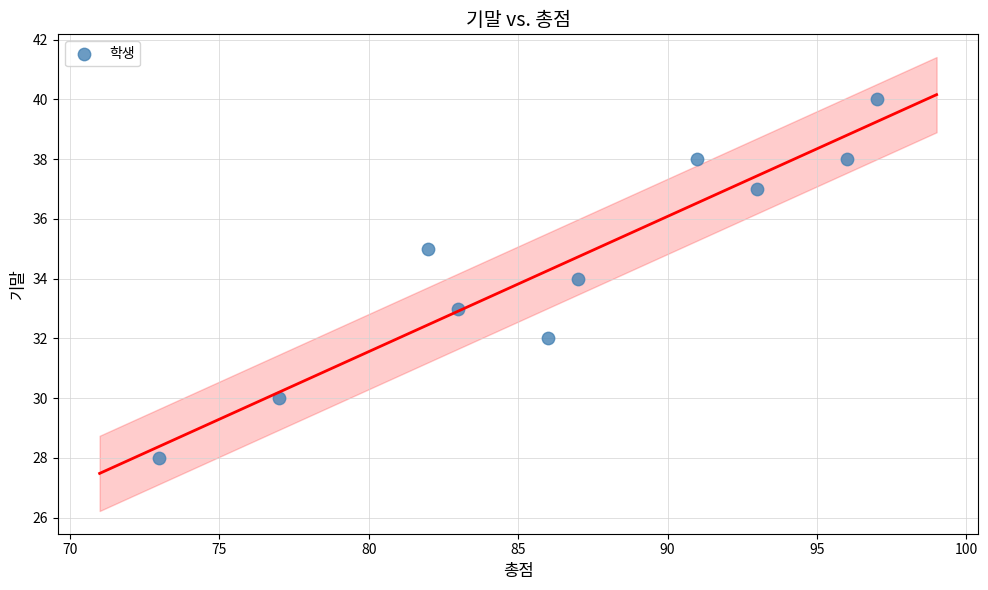

What is the range of X values (max minus min)?

24